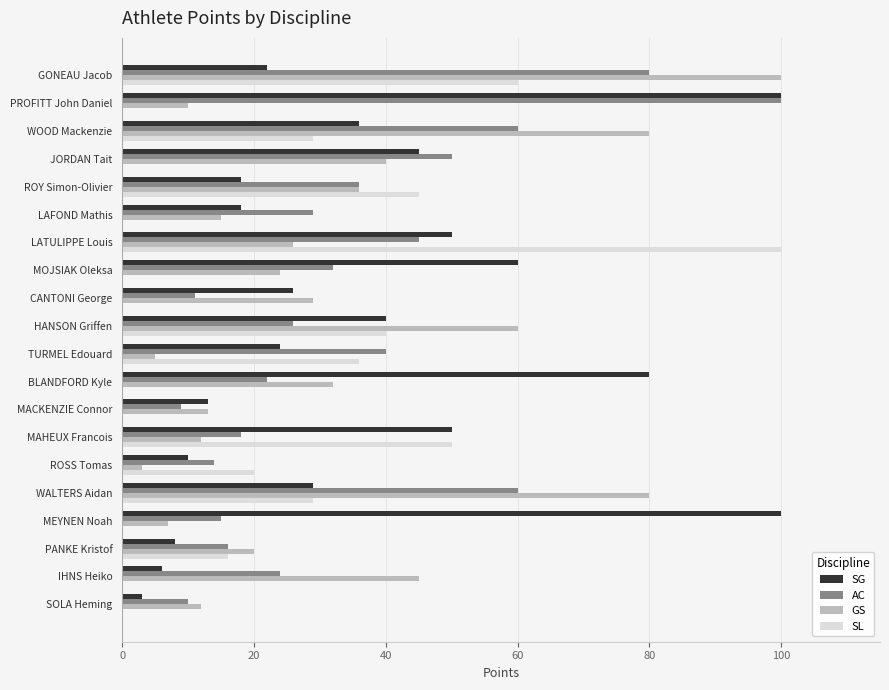

What is the sum of the GS values at PANKE Kristof and HANSON Griffen?

80